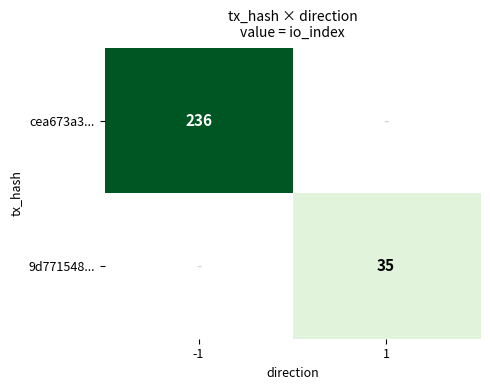

True or false: 9d771548... has a value of 35 at 1.

True